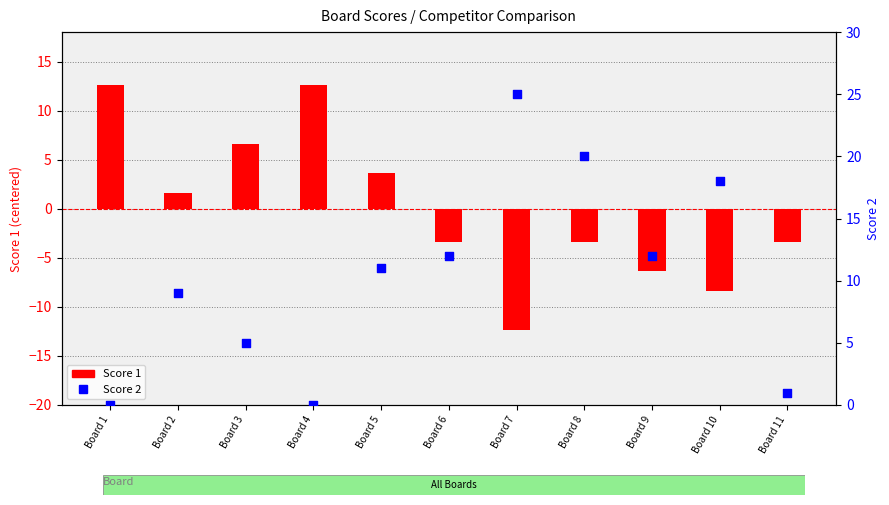

At which category is the sum across all series the highest?

Board 8